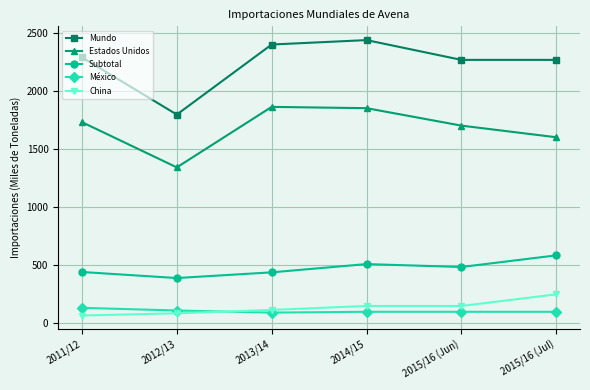

What position from the left is 2015/16 (Jun)?

5